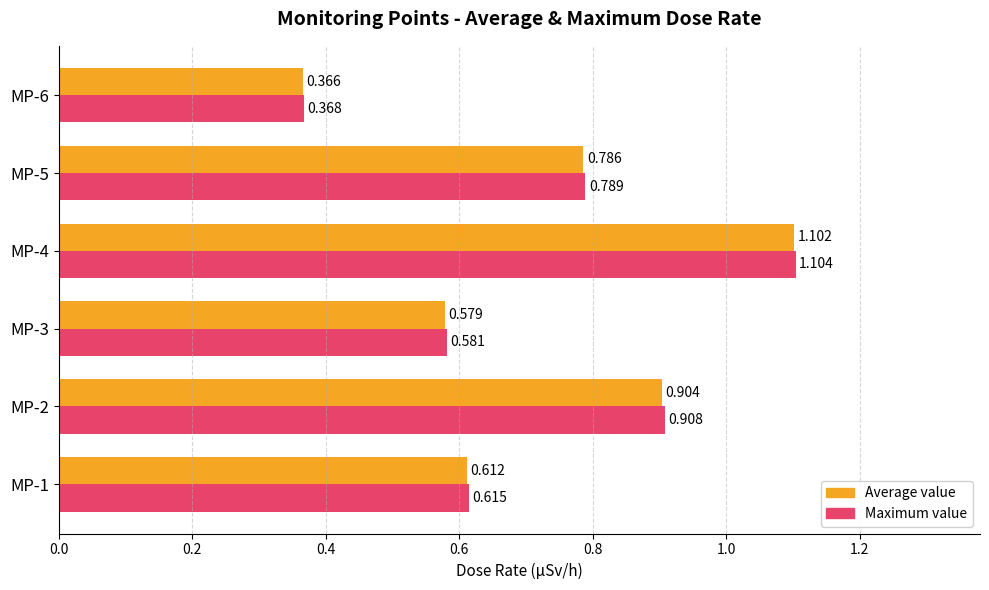

List the series in order of their peak value, lowest first.

Average value, Maximum value